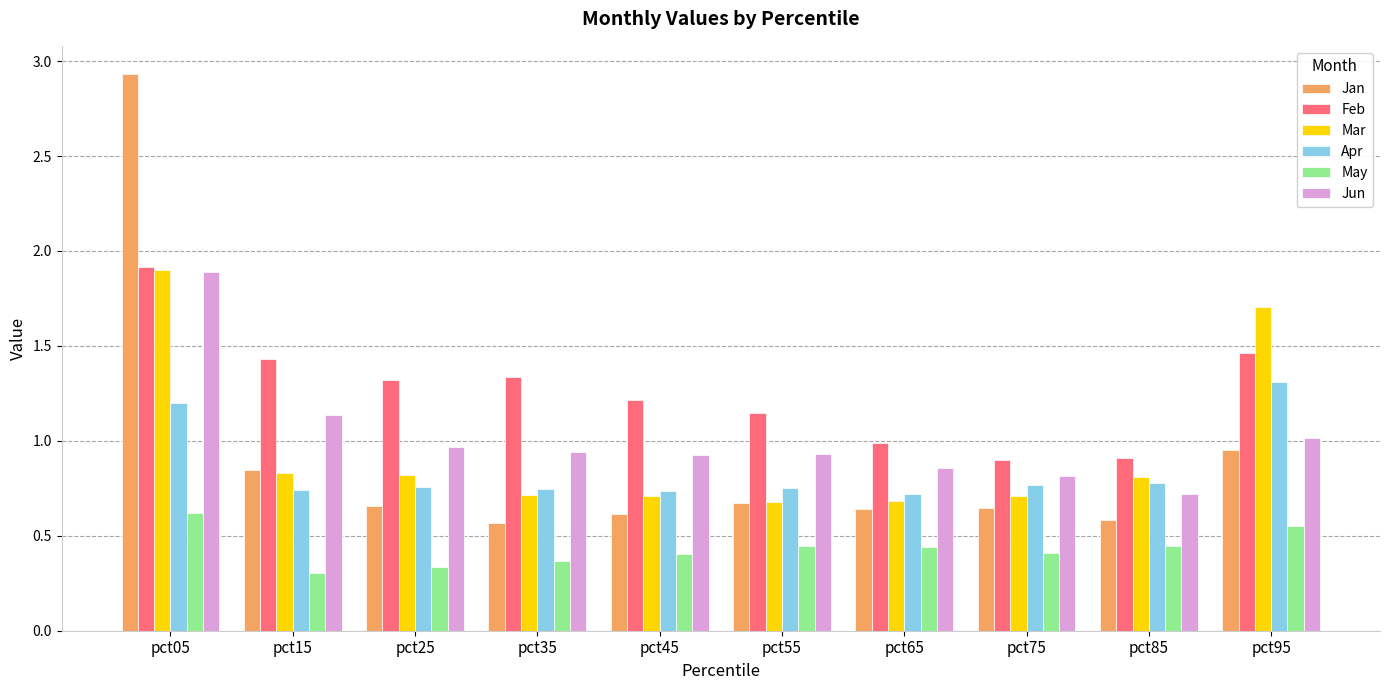

How many bars are there in each group?

6